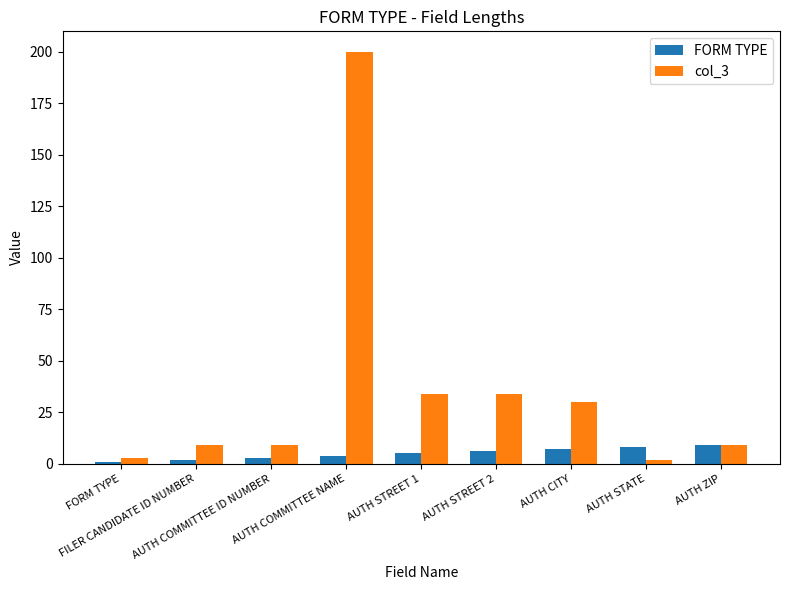

Which series has the widest spread of values?

col_3